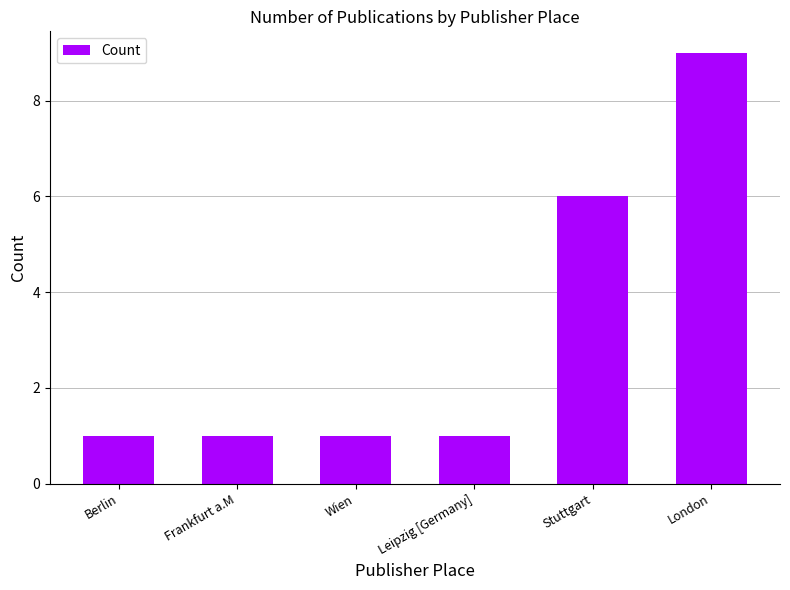

Approximately how many times larger is the value at Frankfurt a.M compared to Berlin?

1.0